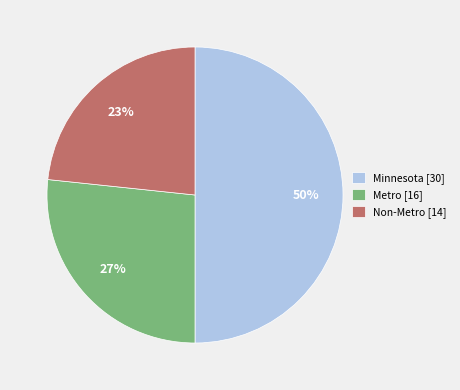

Is it true that Minnesota is 65% of the pie?

False